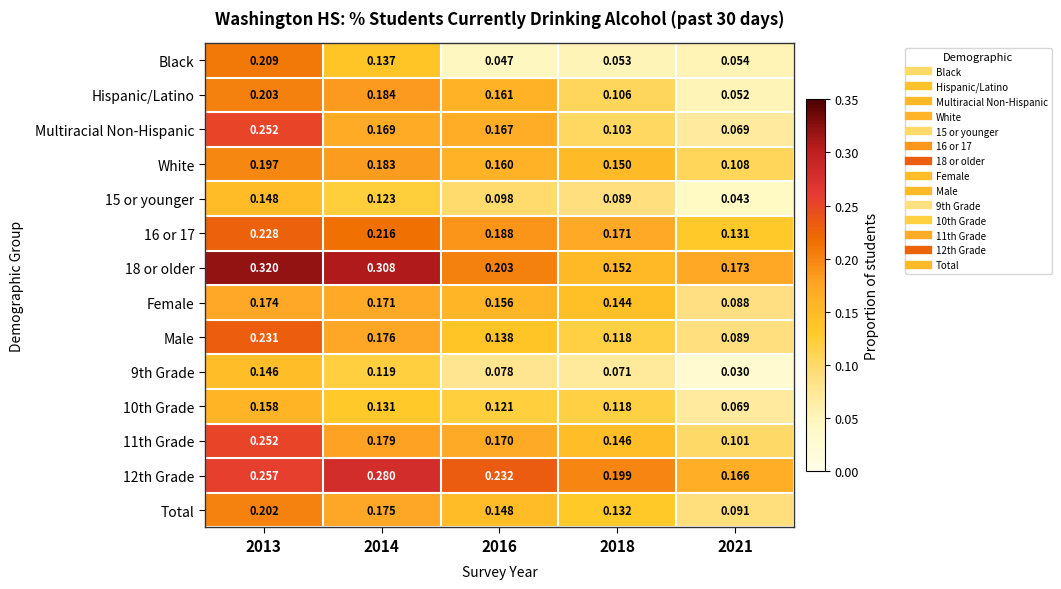

Which series has the widest spread of values?

Multiracial Non-Hispanic